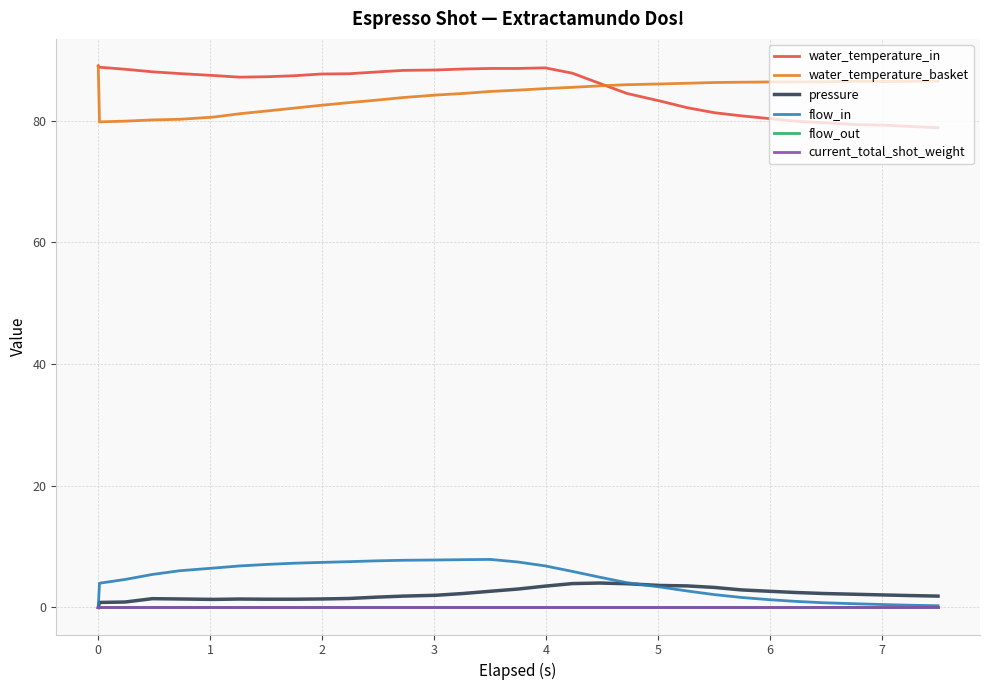

Does the chart have visible grid lines?

Yes